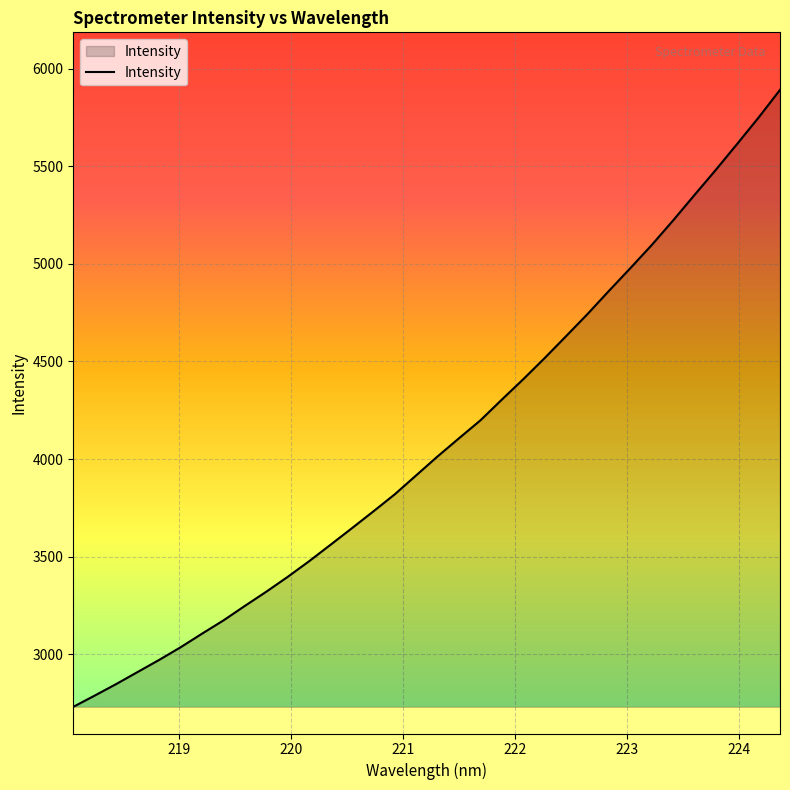

What is the difference between the maximum and minimum values?

3160.1